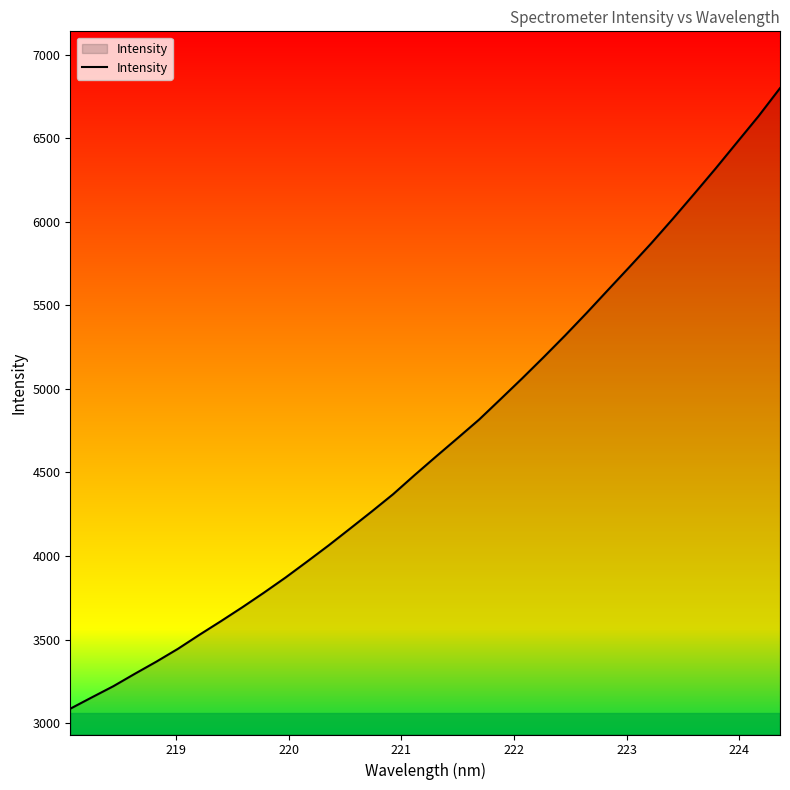

Does the chart display data point markers on the line(s)?

No